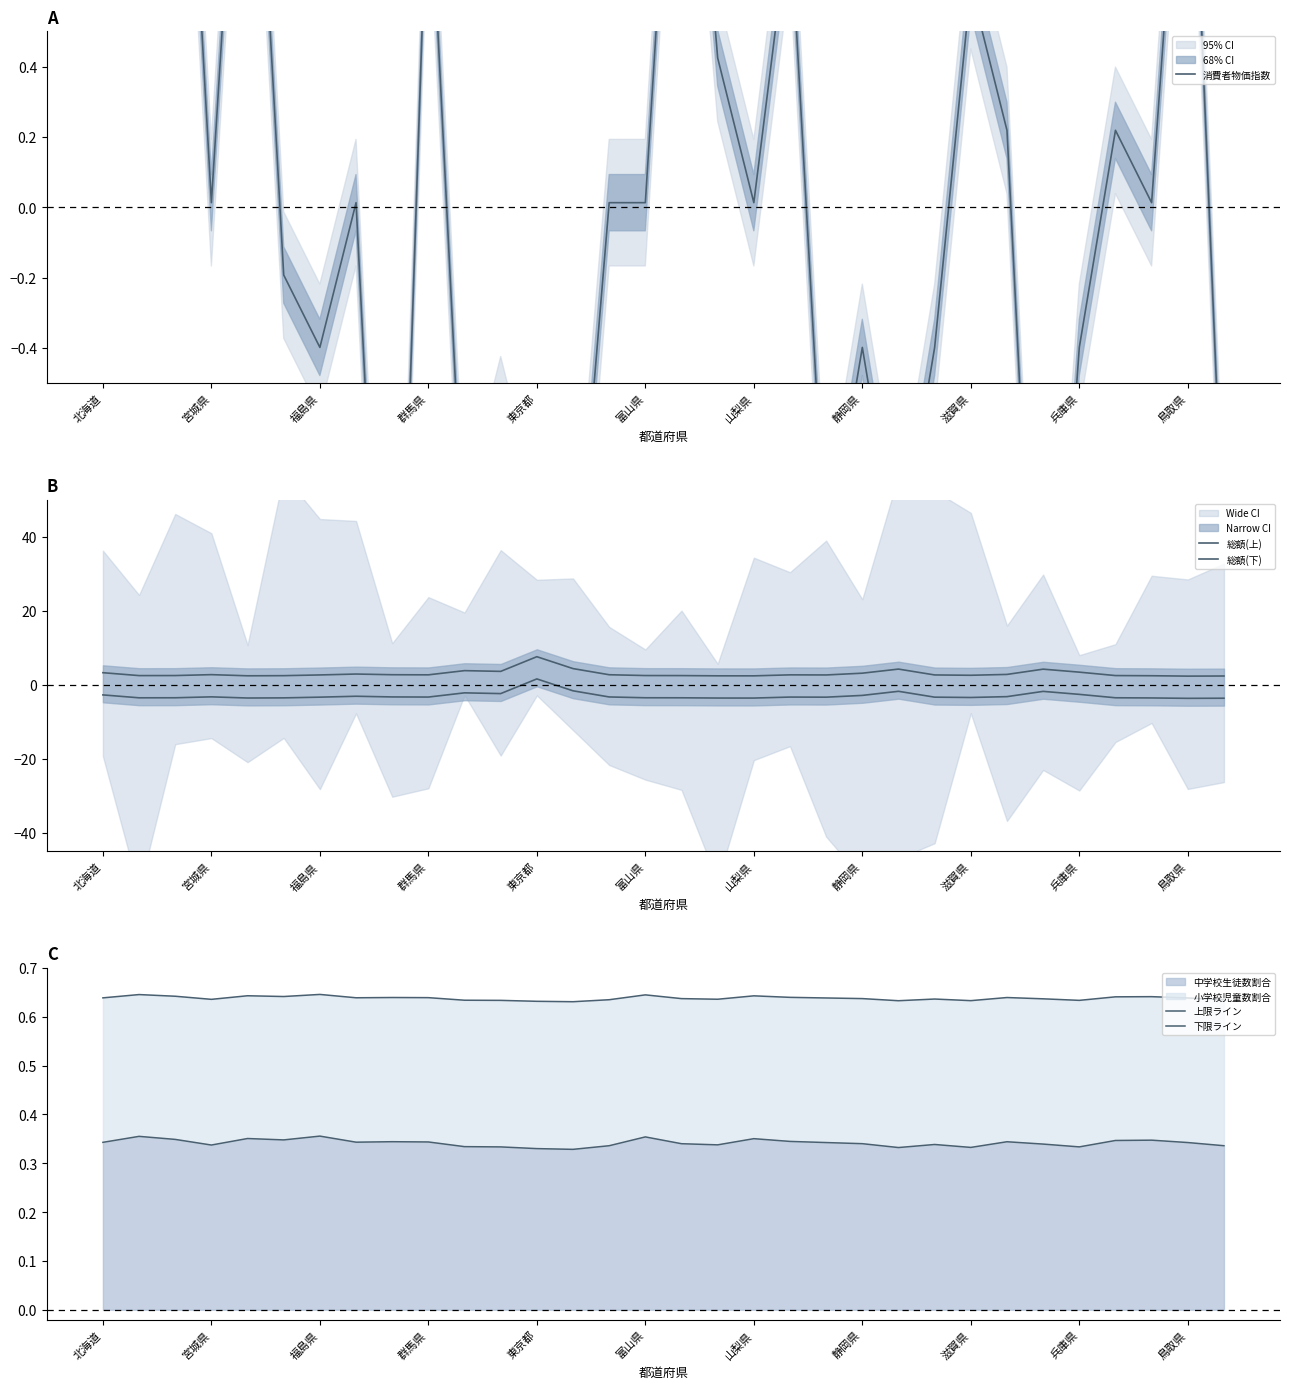

Is it true that 消費者物価指数 equals 0.9 at 鳥取県?

False